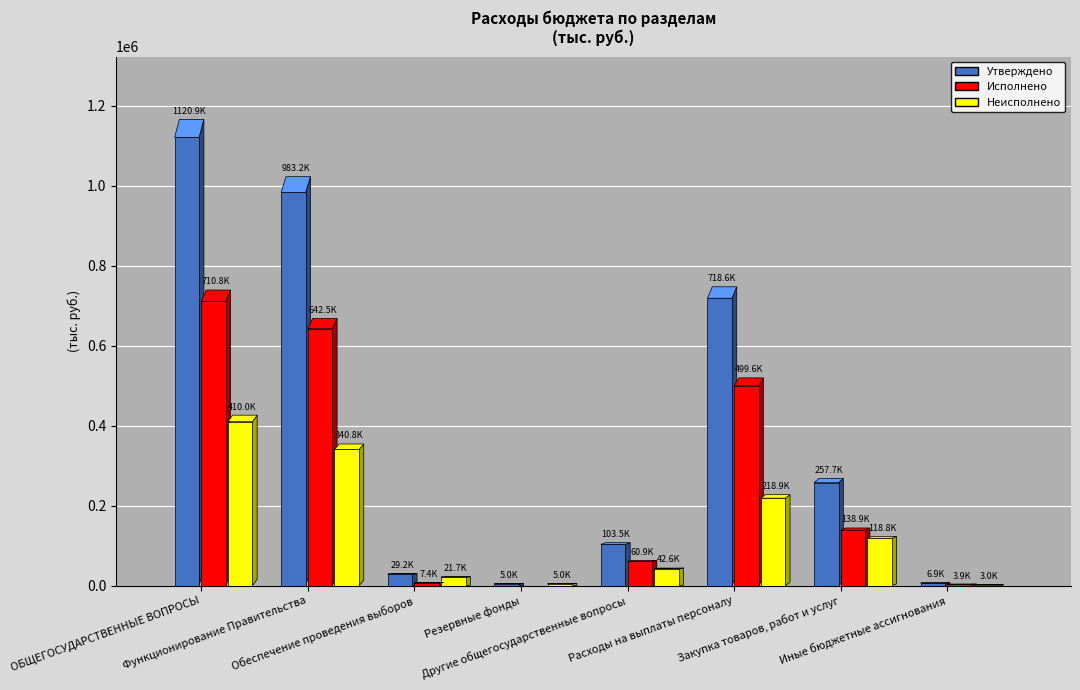

What is the difference between the Неисполнено values at Функционирование Правительства and Другие общегосударственные вопросы?

298204.6